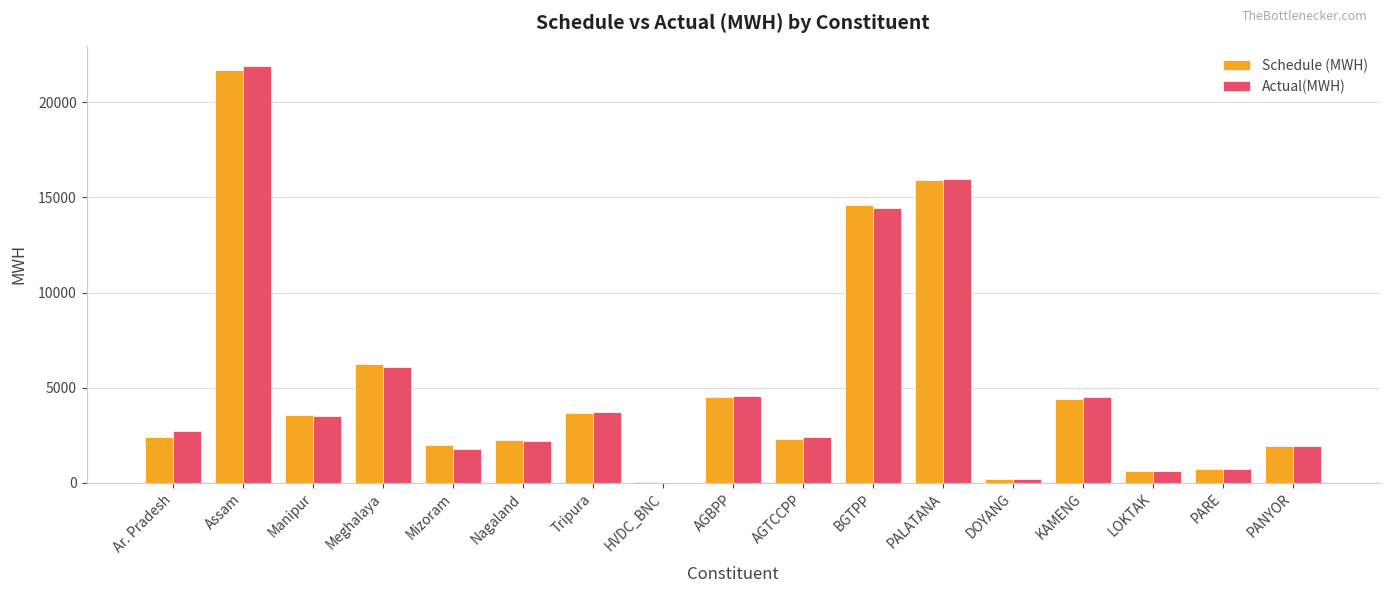

Is it true that Schedule (MWH) equals 3517.6 at Nagaland?

False